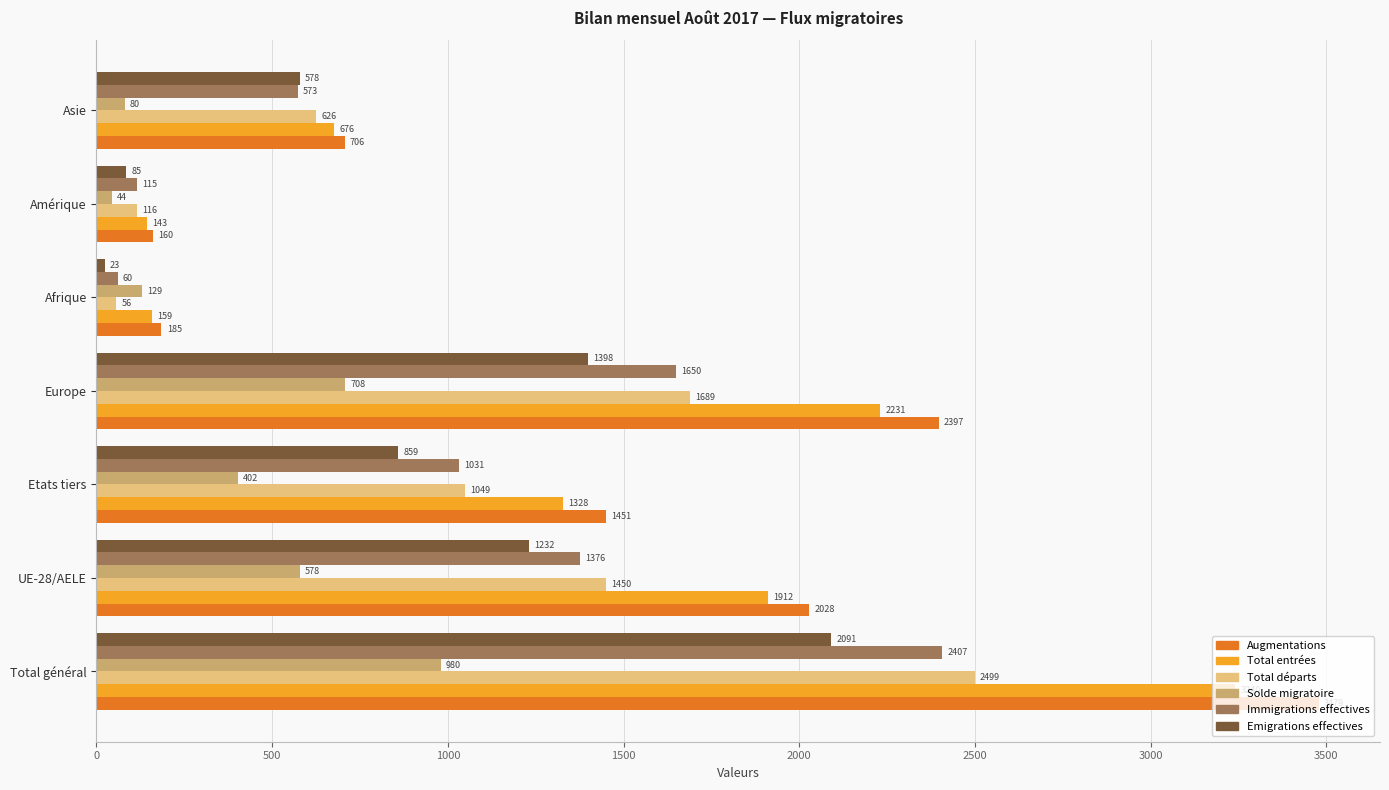

Which category has the lowest value in the Emigrations effectives series?

Afrique